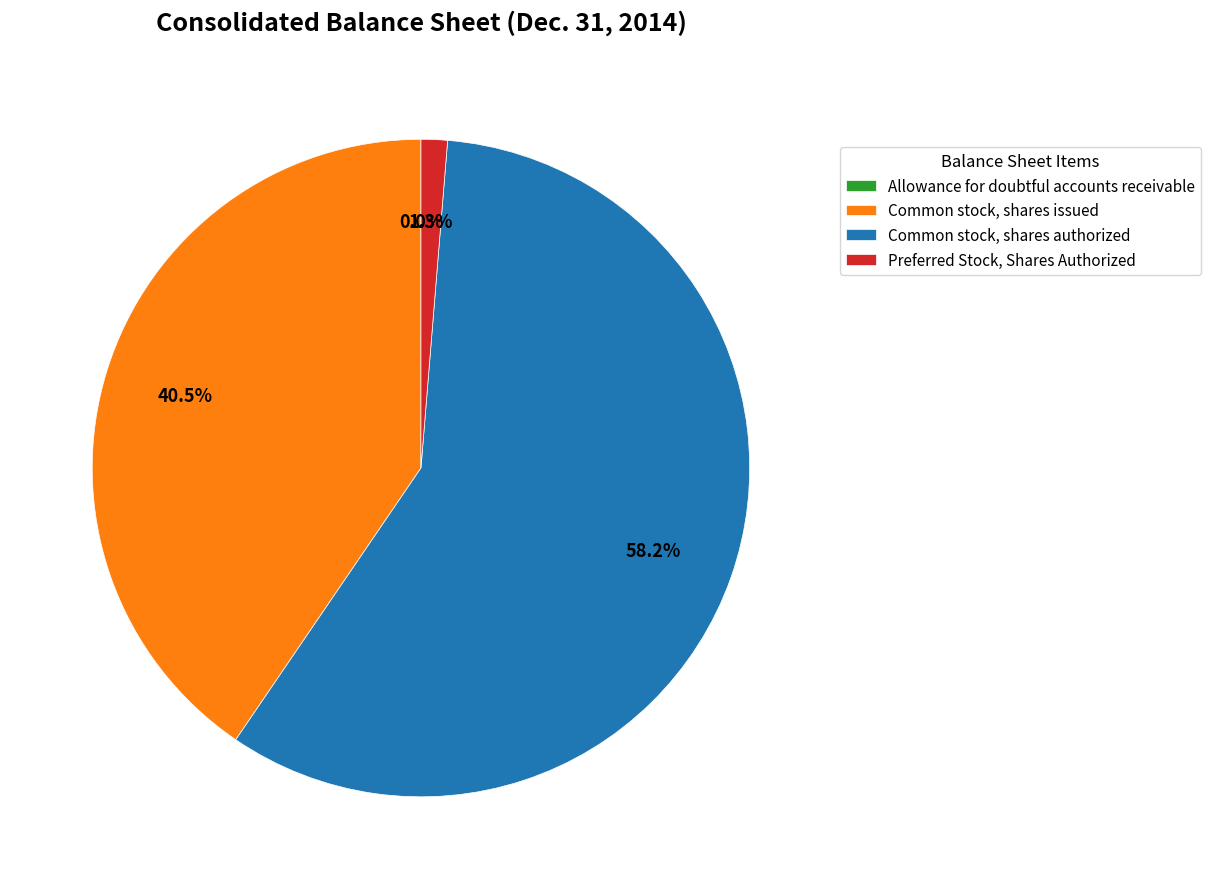

What portion of the pie excludes Preferred Stock, Shares Authorized?

98.7%